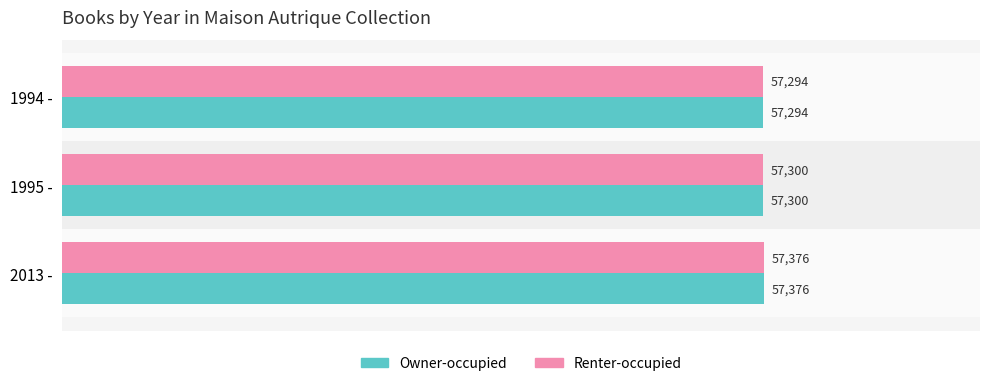

At which label is Renter-occupied closest to 57335?

1995 -